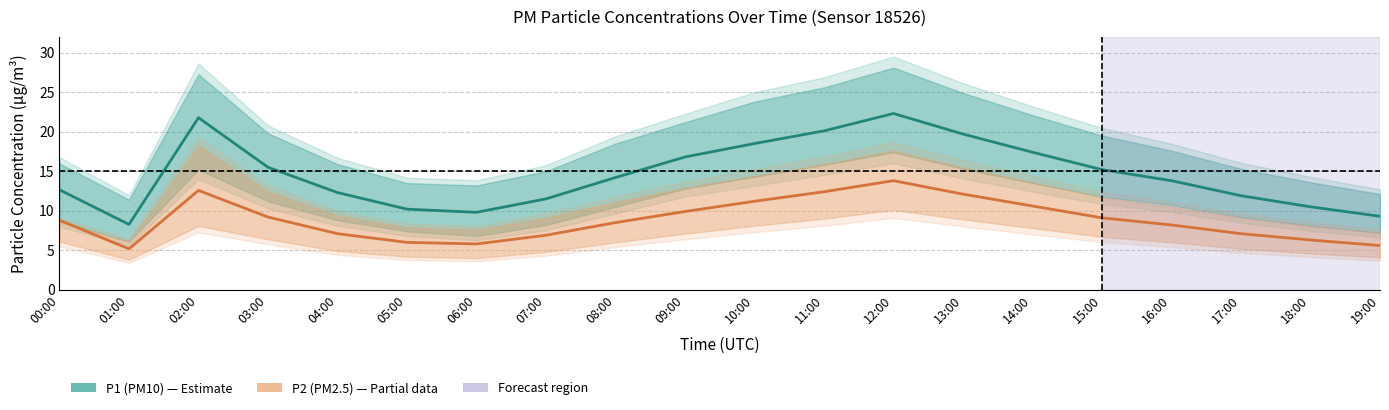

What is the total value across all series at 11:00?

32.5